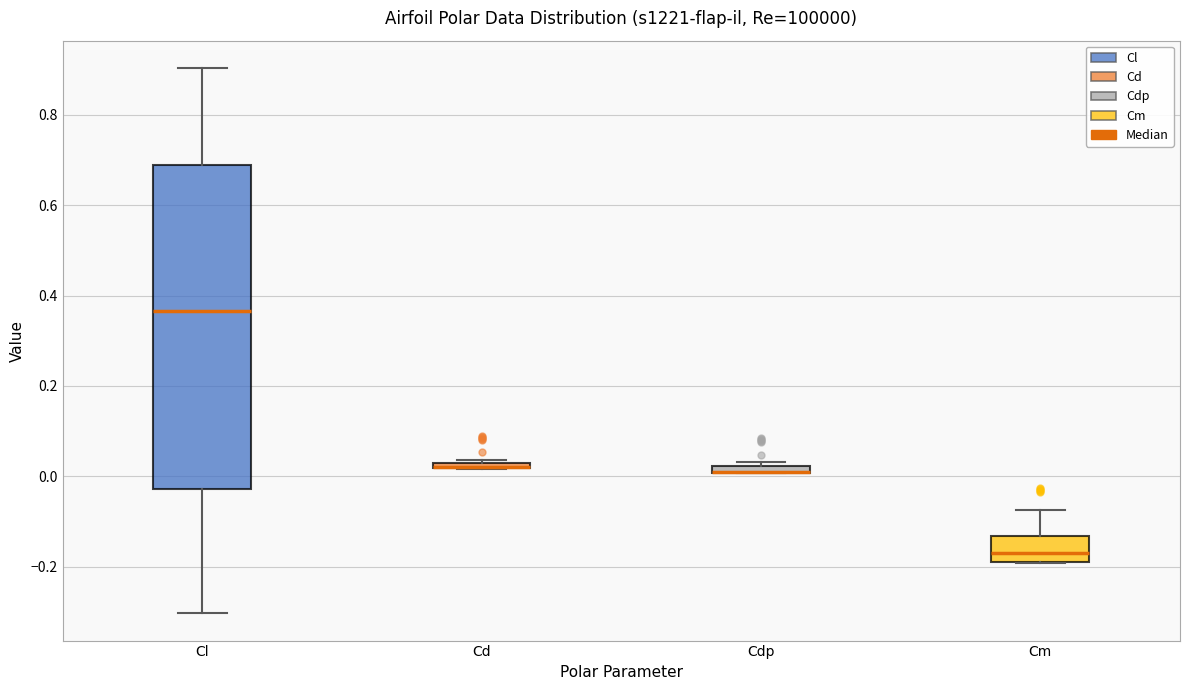

Comparing the boxes themselves (not the whiskers), which one is the tallest?

Cl